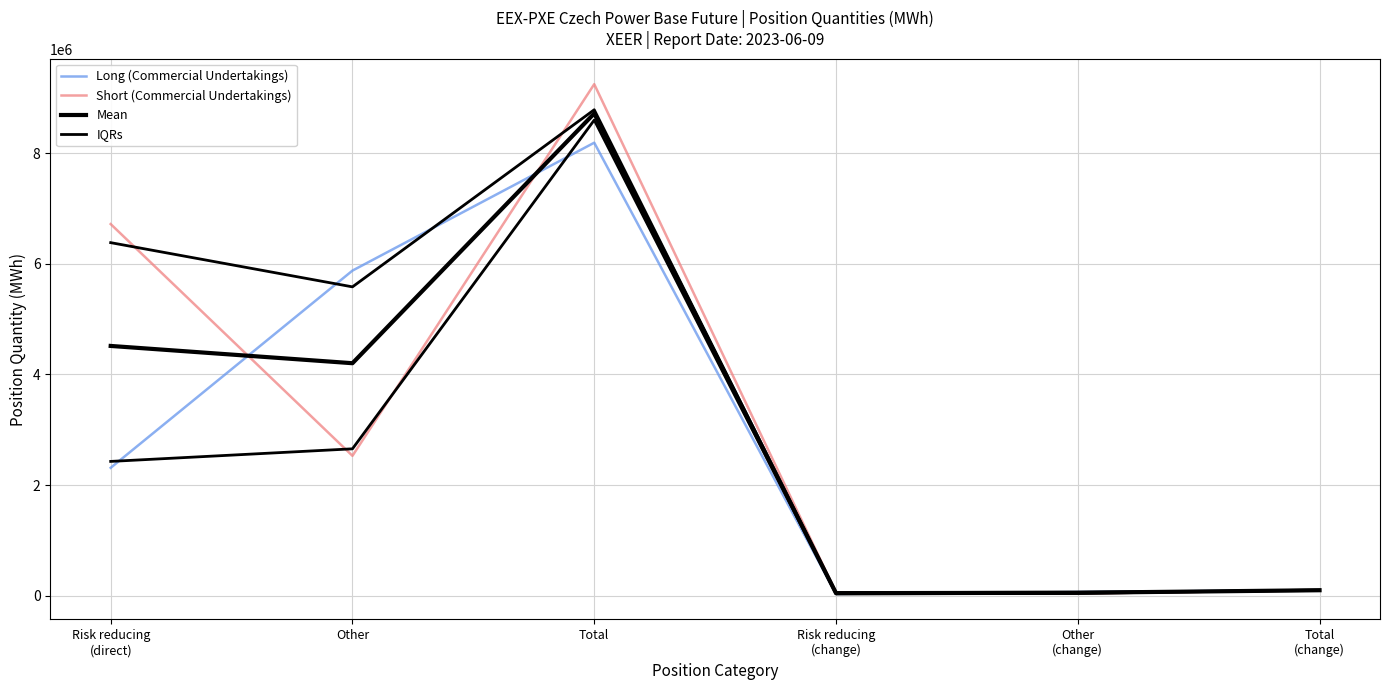

What is the maximum value shown in the chart?

9248300.0